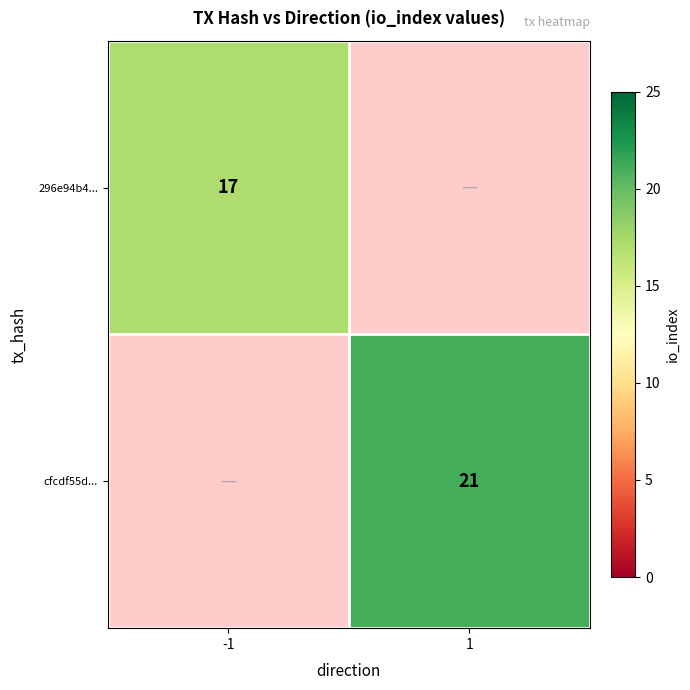

True or false: 296e94b4... has a value of 17 at -1.

True